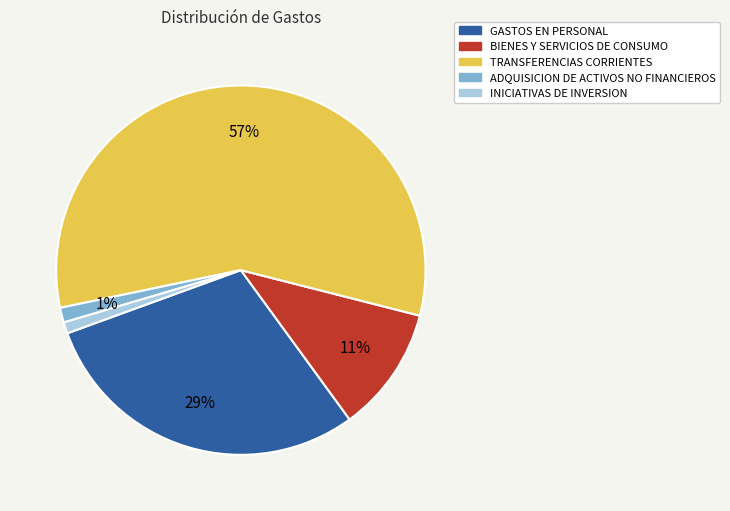

How many segments does this pie chart have?

5